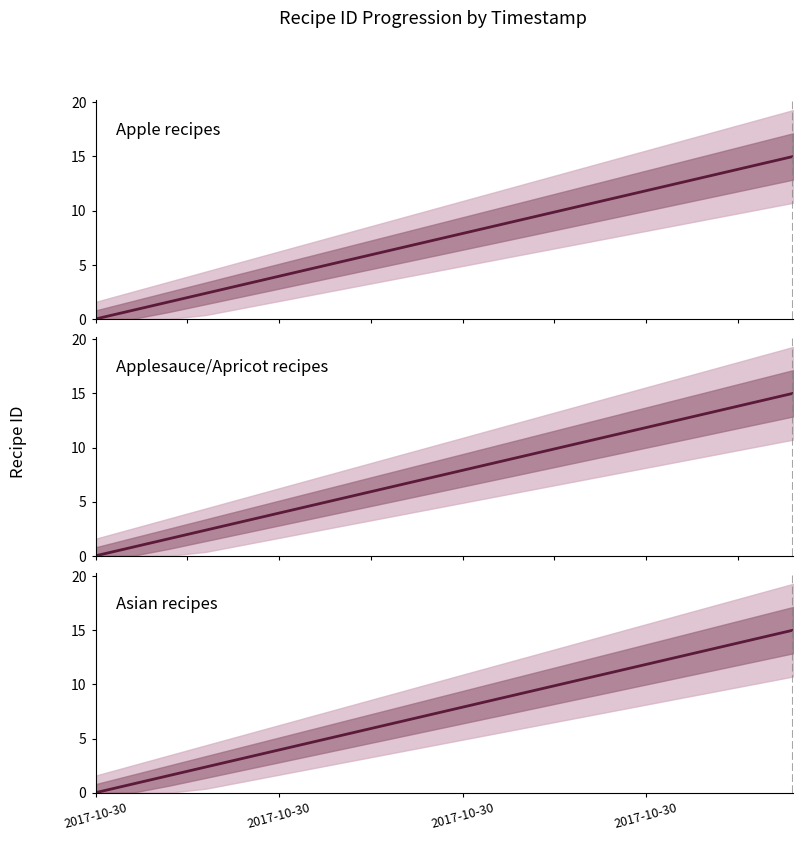

At which category is the sum across all series the highest?

19